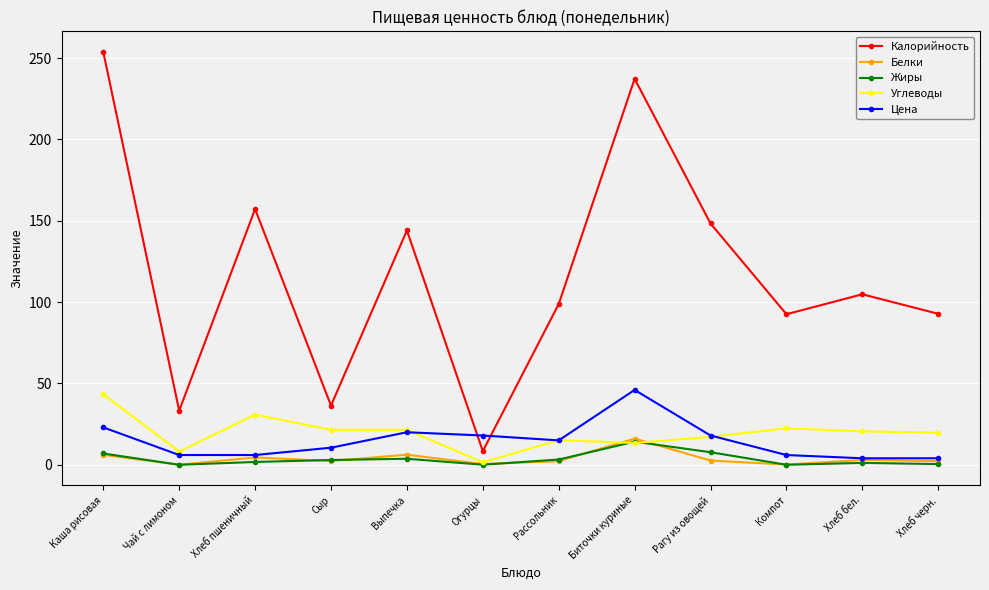

What is the difference between the Белки values at Чай с лимоном and Рагу из овощей?

2.6